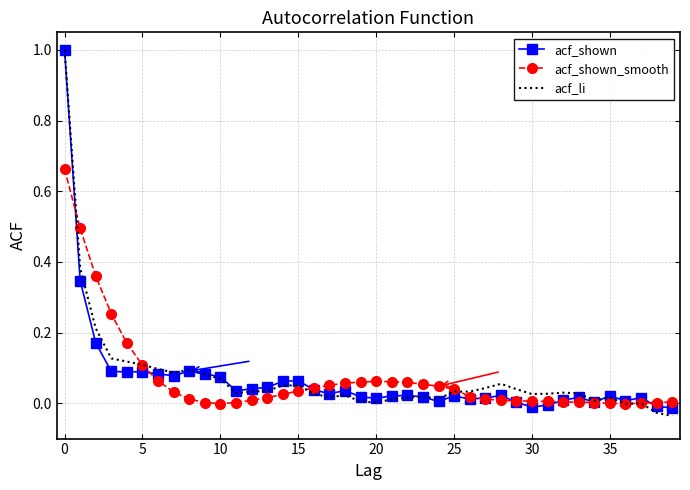

What is the greatest value displayed?

1.0